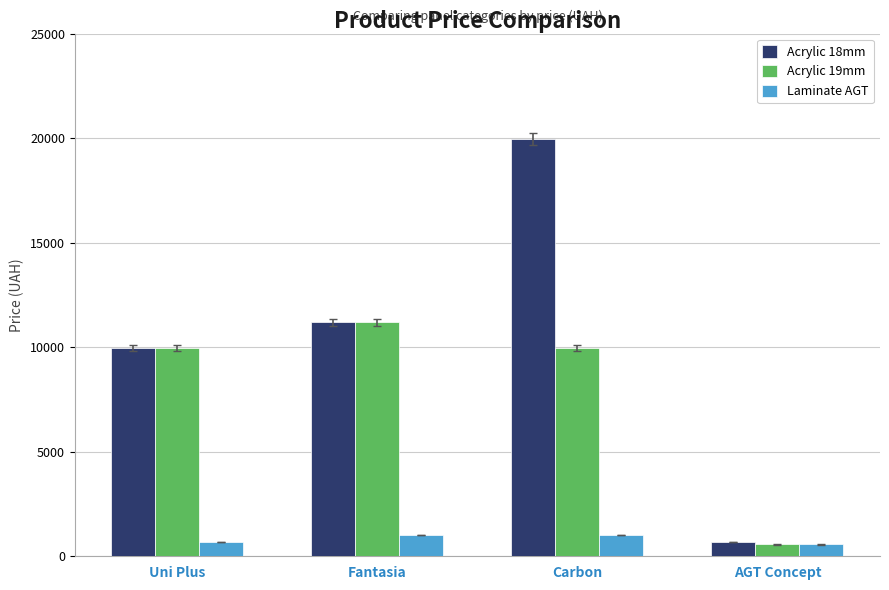

What is the difference between the highest and lowest values at Fantasia?

10163.5